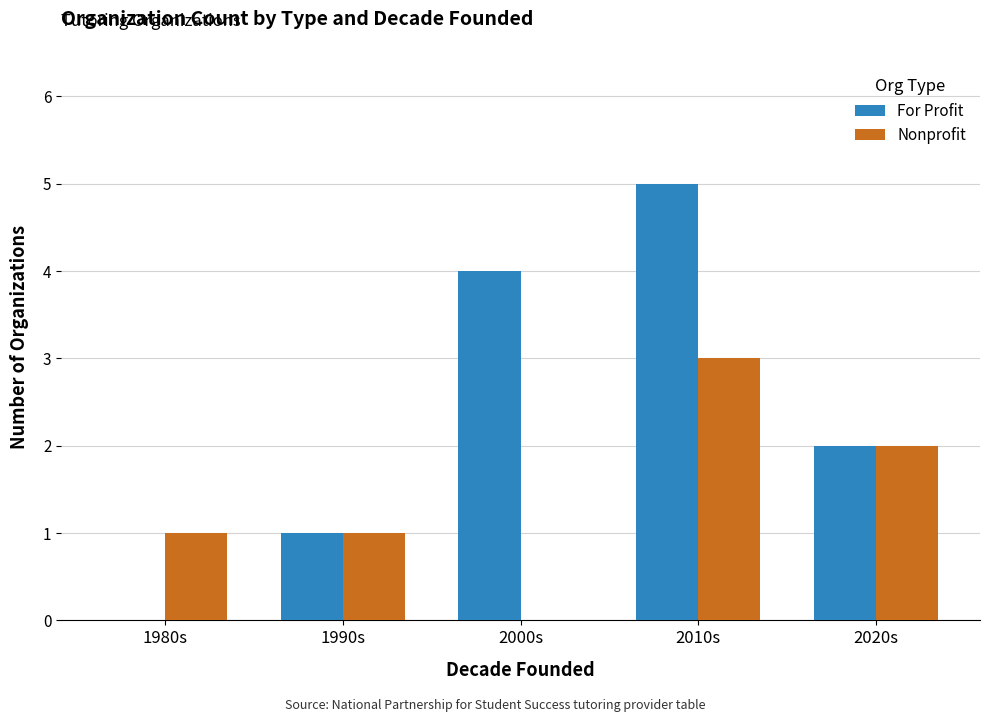

Is the value of For Profit at 1990s greater than the value of Nonprofit at 2020s?

No